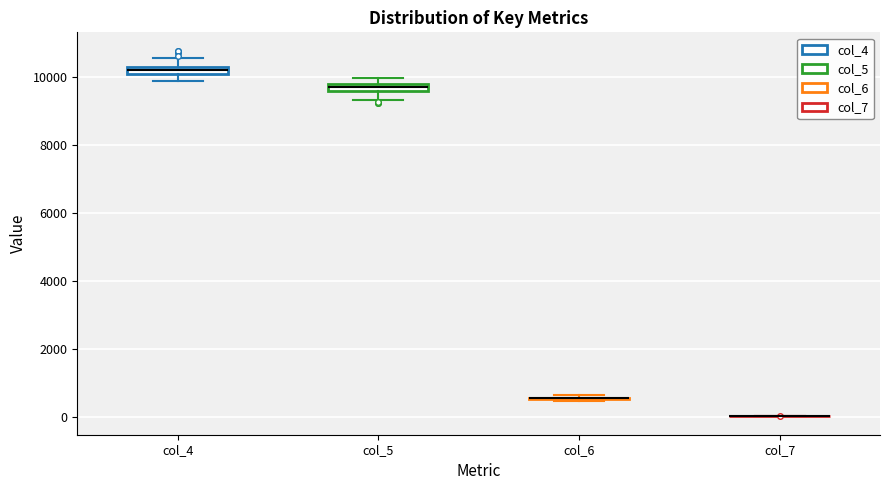

Where is the lower edge of the box for col_5 on the y-axis? The values are not printed on the chart, so give them approximately, as read against the axis.

9600